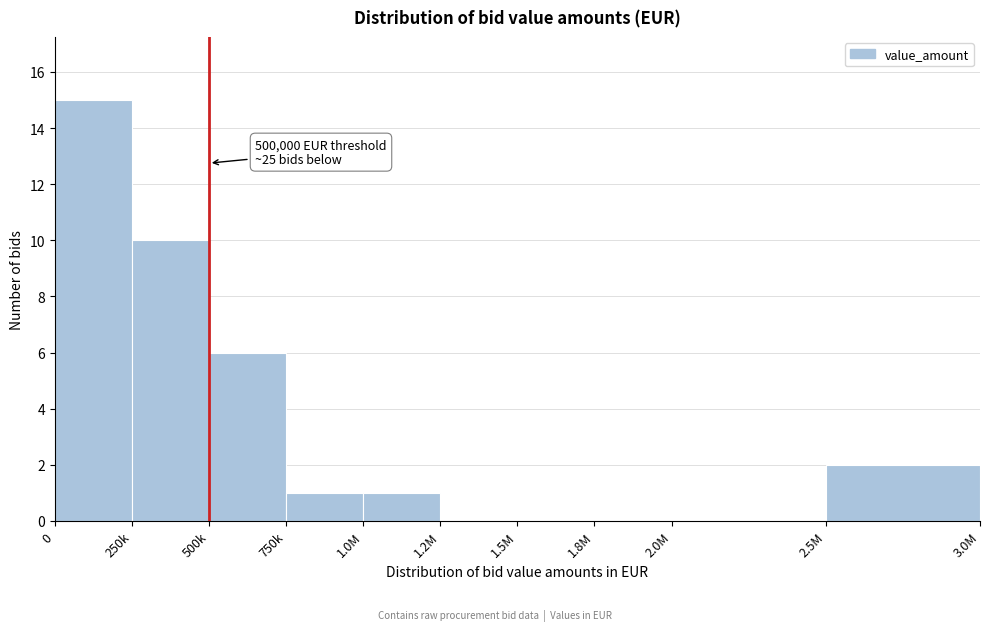

Reading left to right, list all the values displayed in this chart.

0=15	250k=10	500k=6	750k=1	1.0M=1	1.2M=0	1.5M=0	1.8M=0	2.0M=0	2.5M=2